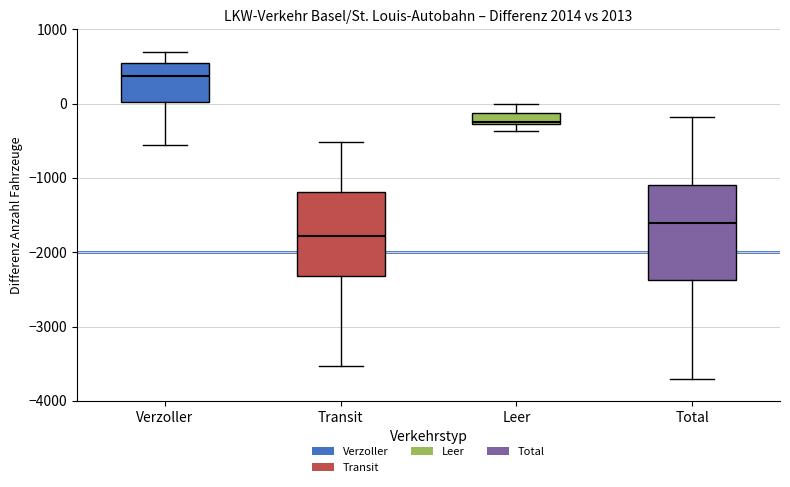

Which box has the lowest median line?

Transit